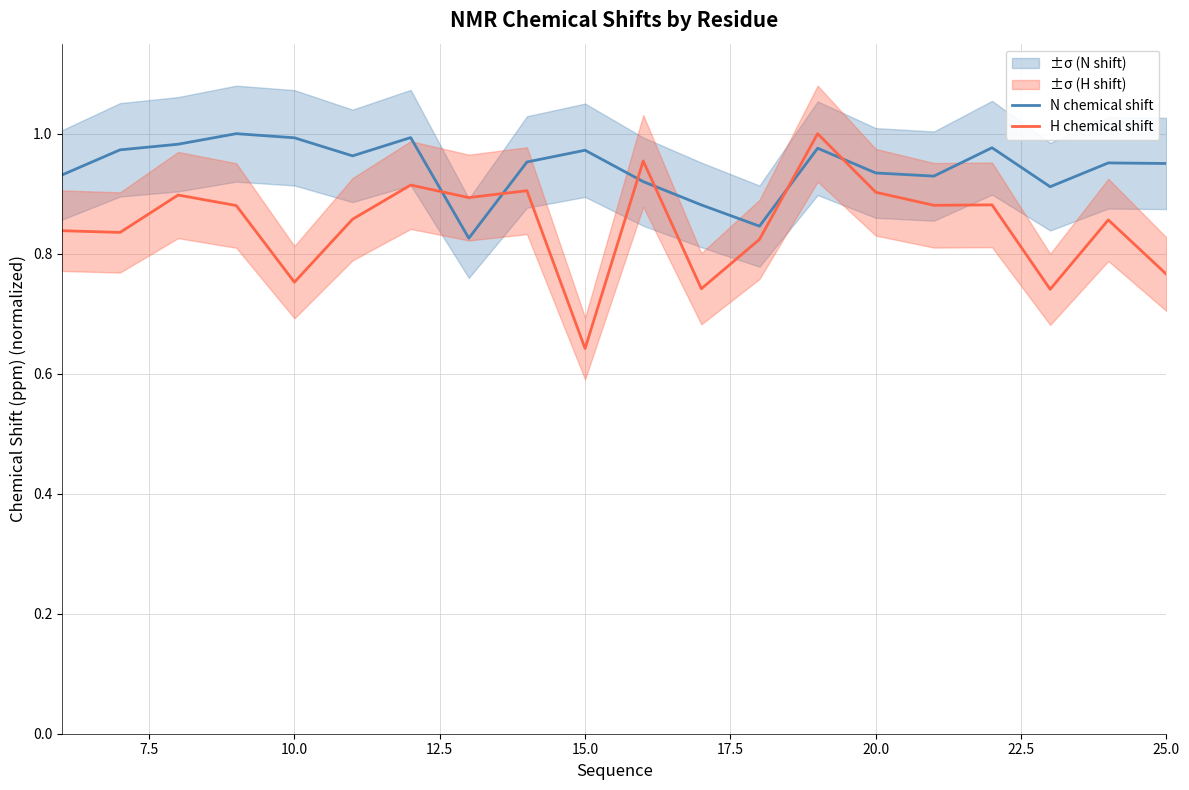

What are all the series names shown in the legend?

N chemical shift, H chemical shift